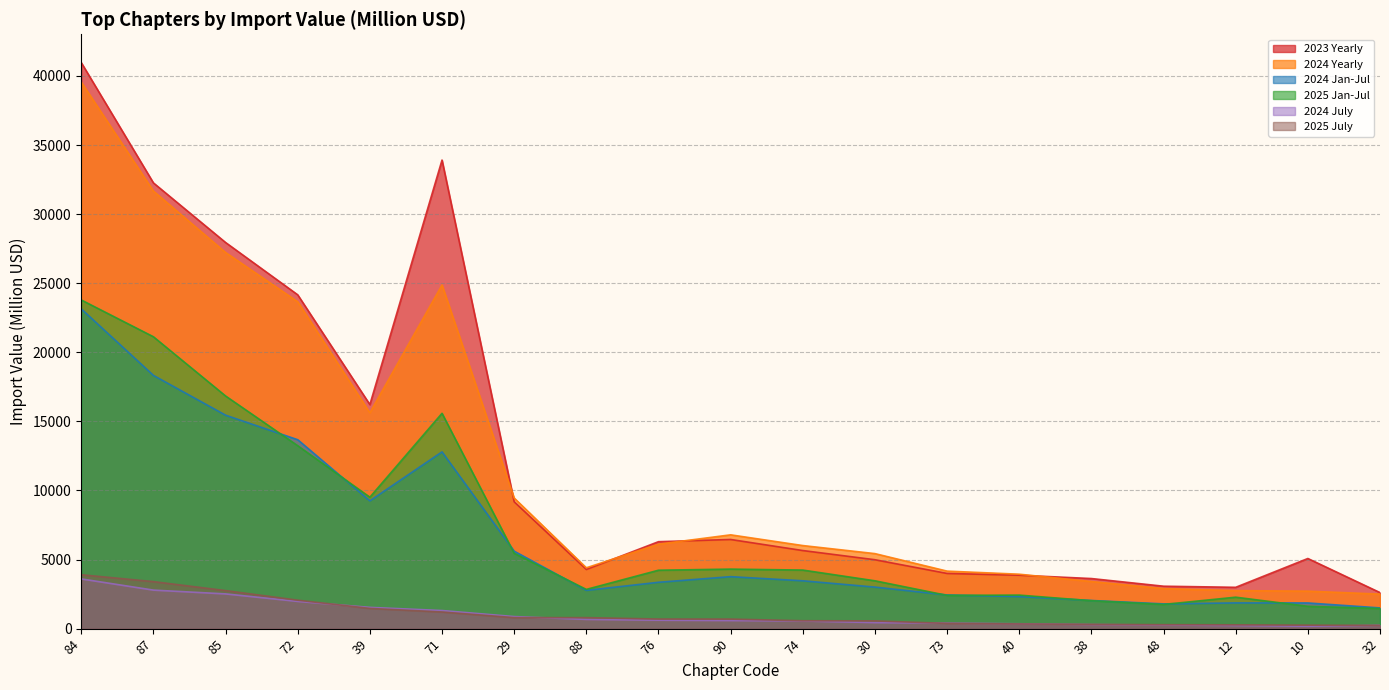

Is the value of 2024 Jan-Jul at 88 greater than the value of 2023 Yearly at 32?

Yes